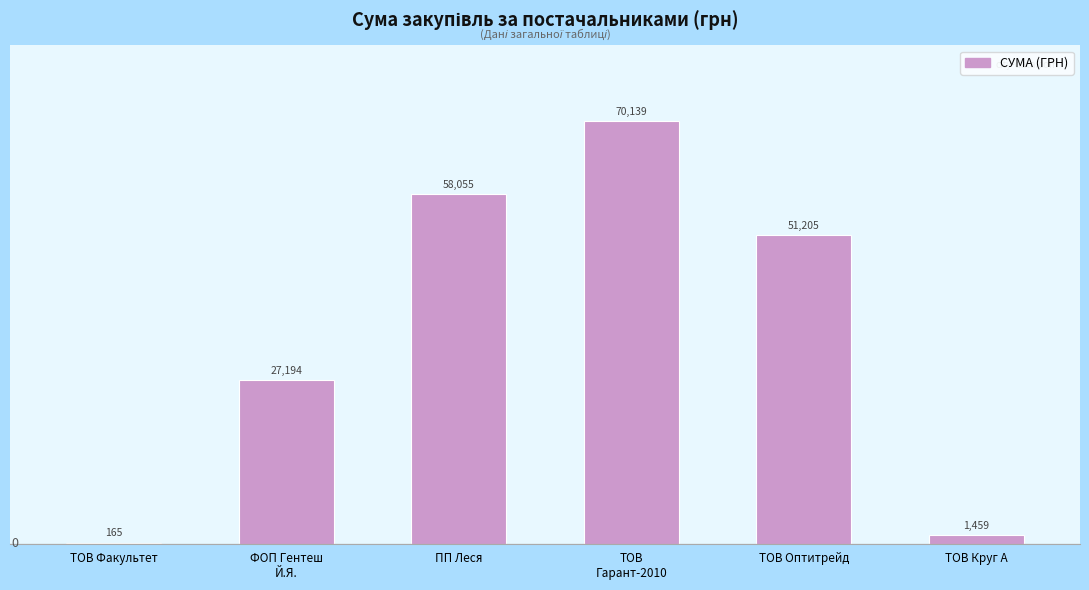

Is it true that the value at ПП Леся is 15656.7?

False